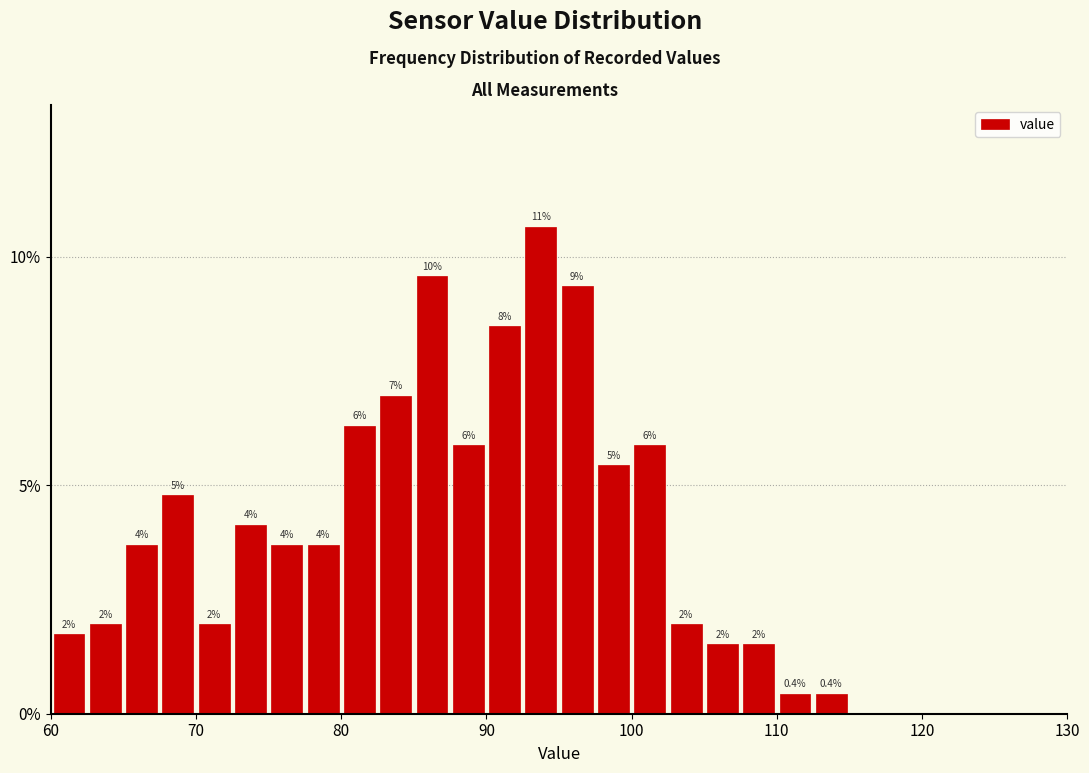

Around what value on the x-axis is the tallest bar? Give the approximate position of its centre, as read against the axis.

94